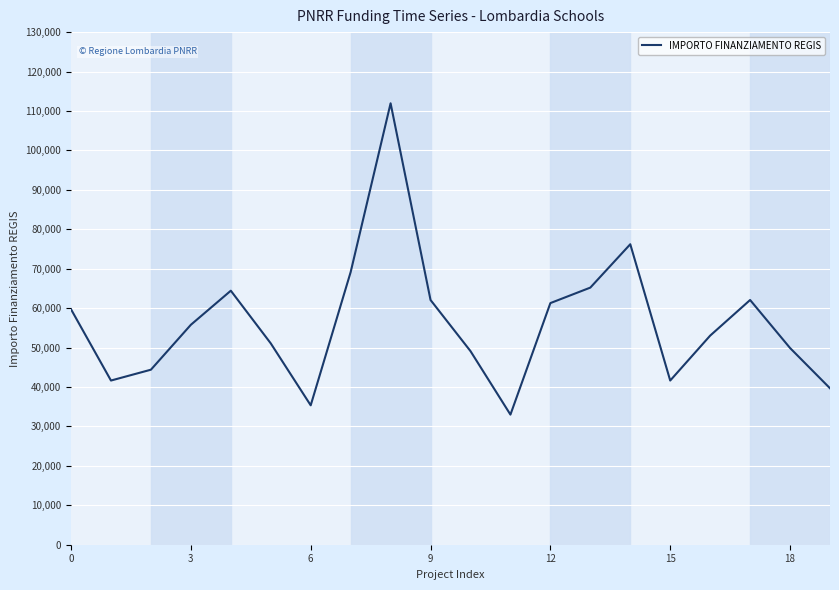

What is the difference between the maximum and minimum values?

78953.6